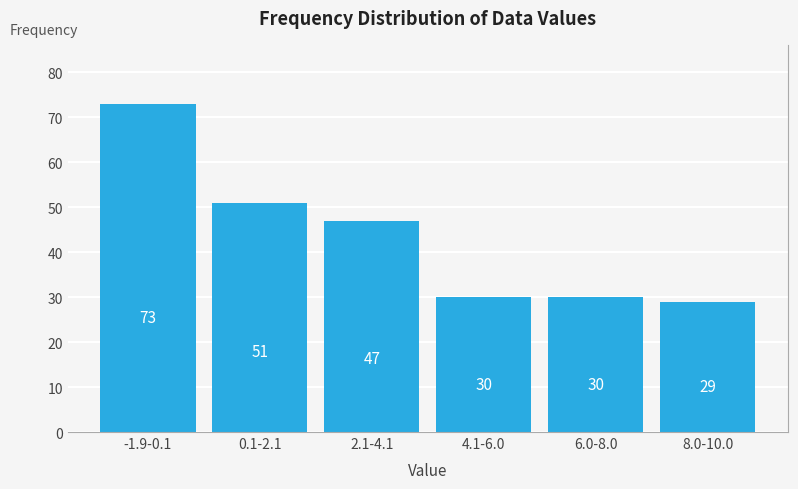

Reading left to right, extract all data points from this chart.

73	51	47	30	30	29